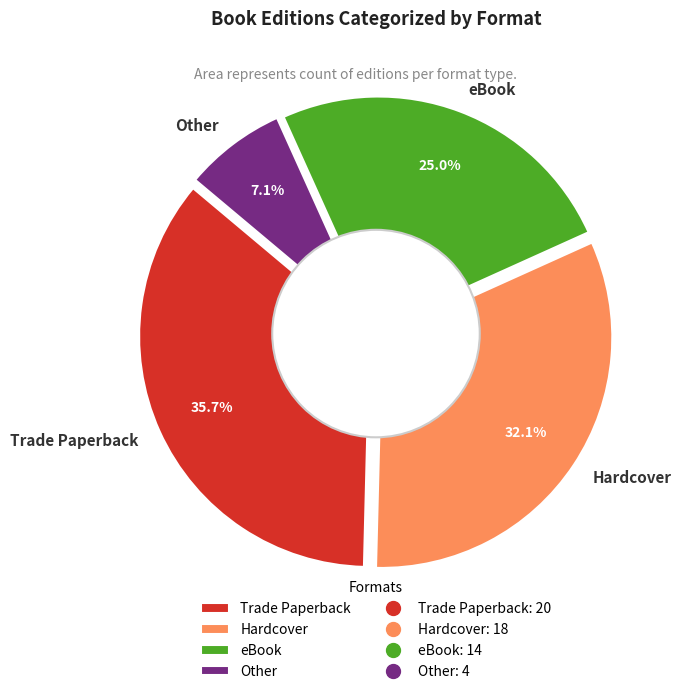

Do Other and Trade Paperback together represent more than half of the pie?

No